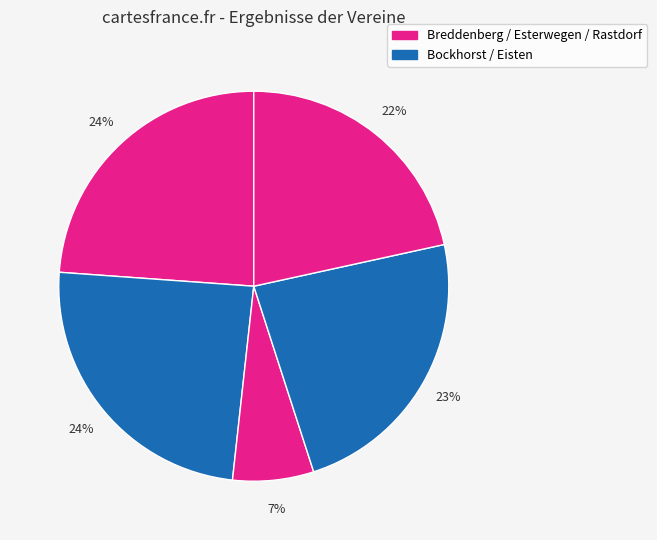

Rank the categories by value from lowest to highest.

Bockhorst, Rastdorf, Eisten, Breddenberg, Esterwegen